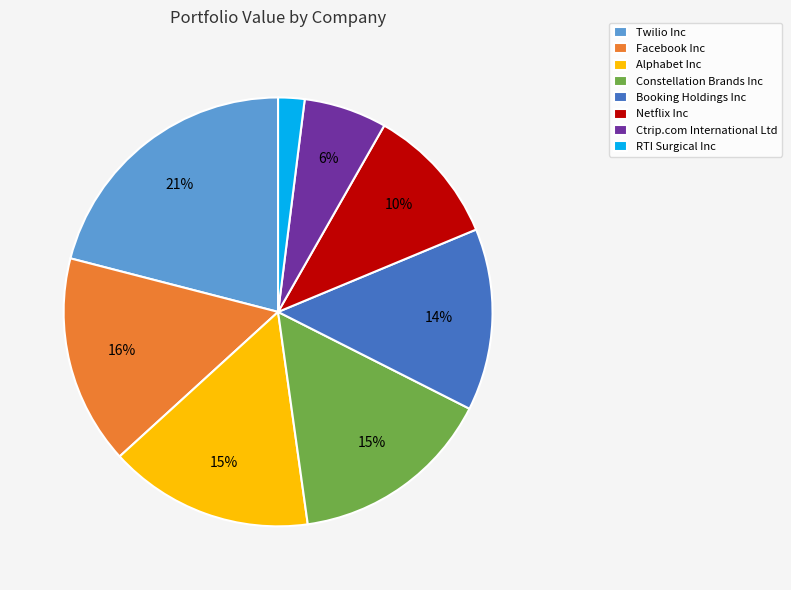

Does any single category account for the majority?

No